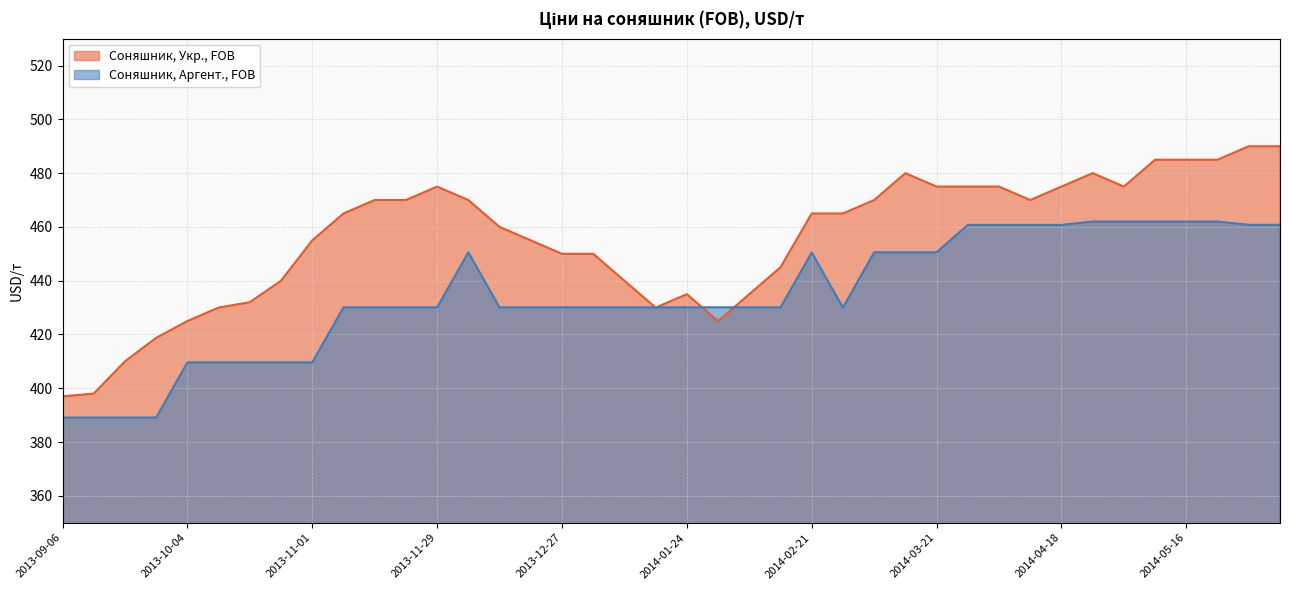

What is the approximate value of Соняшник, Укр., FOB at 2014-05-16?

485.0